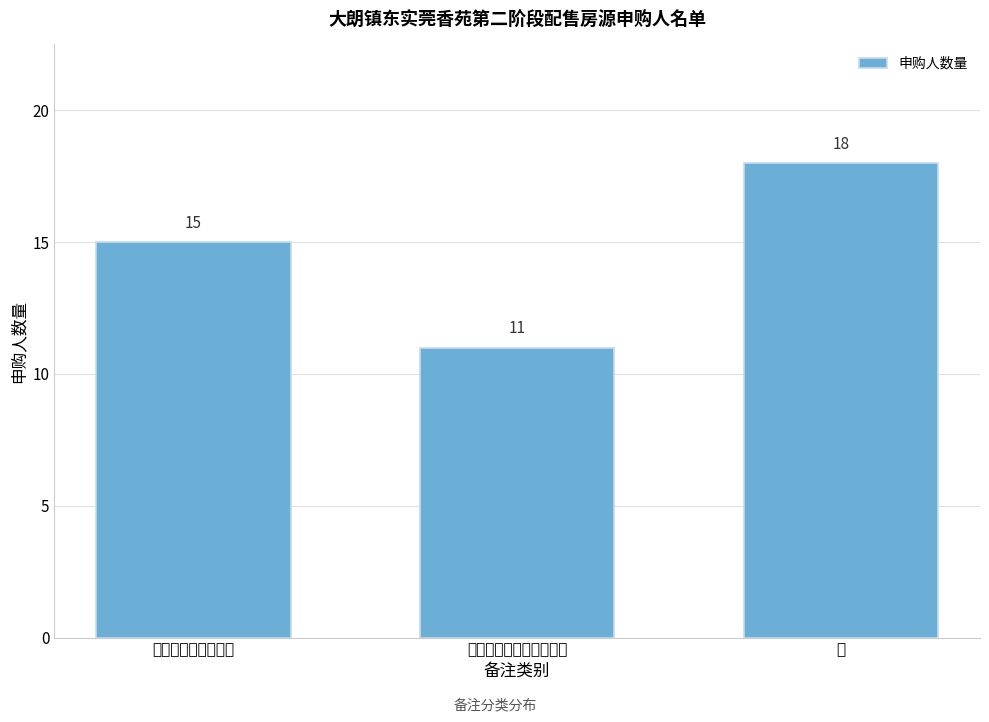

Reading left to right, list all the values displayed in this chart.

符合原政策基本条件=15	有配偶或有共同生活子女=11	无=18